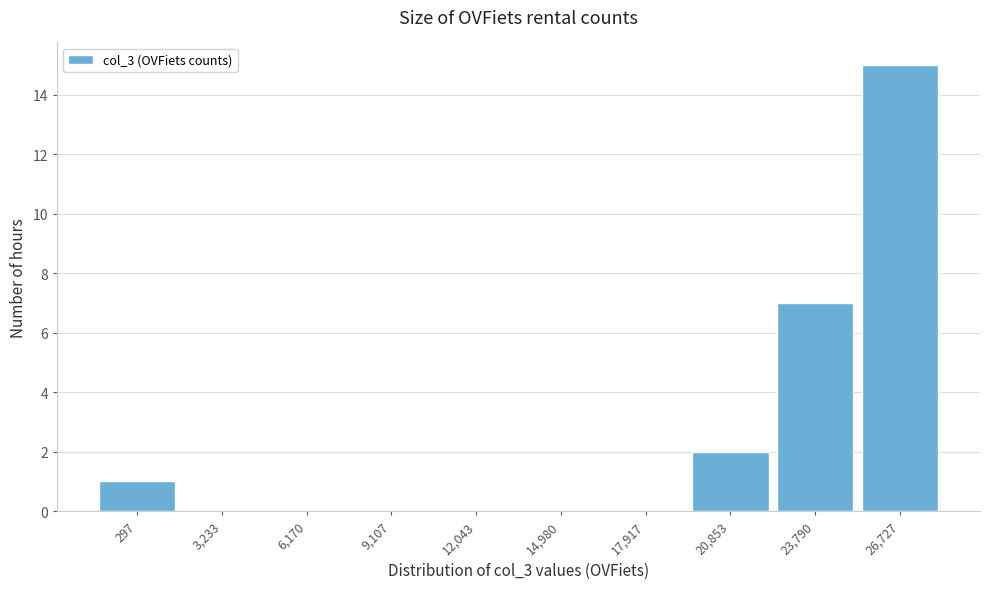

Reading left to right, extract all data points from this chart.

297=1	3,233=0	6,170=0	9,107=0	12,043=0	14,980=0	17,917=0	20,853=2	23,790=7	26,727=15